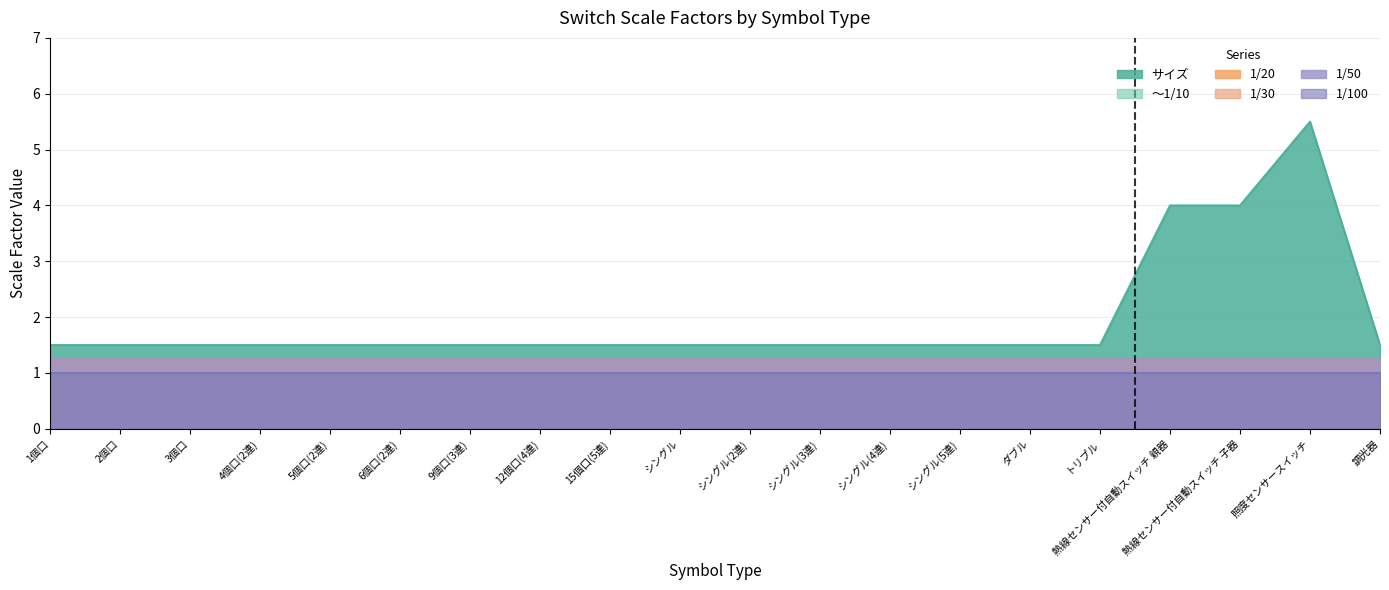

What is the greatest value displayed?

5.5